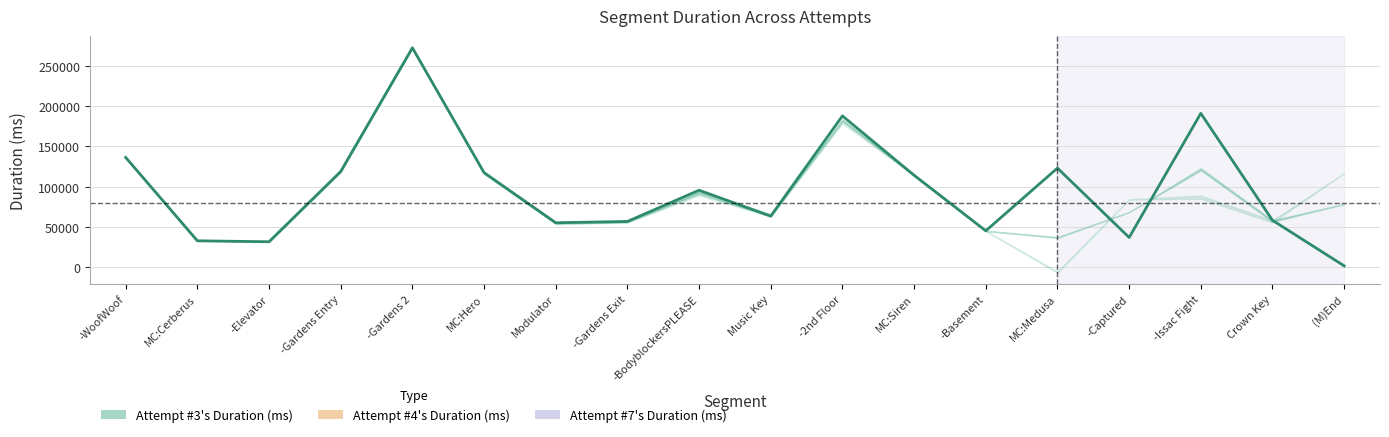

Reading right to left, list all the values displayed in this chart.

1120	57904	191248	36519	123001	44828	114030	188095	63122	95419	56486	54876	117376	272952	118799	31169	32363	136325